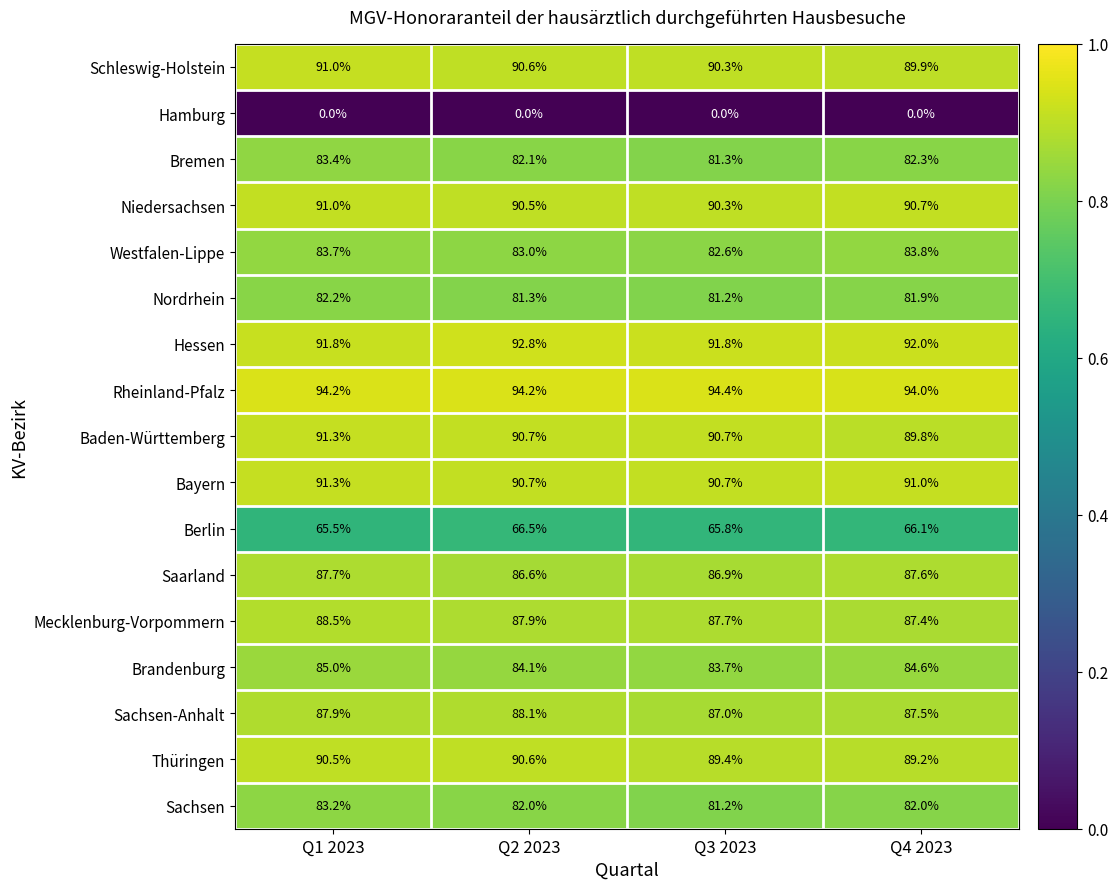

The value of Sachsen at Q2 2023 is 107.1. True or false?

False